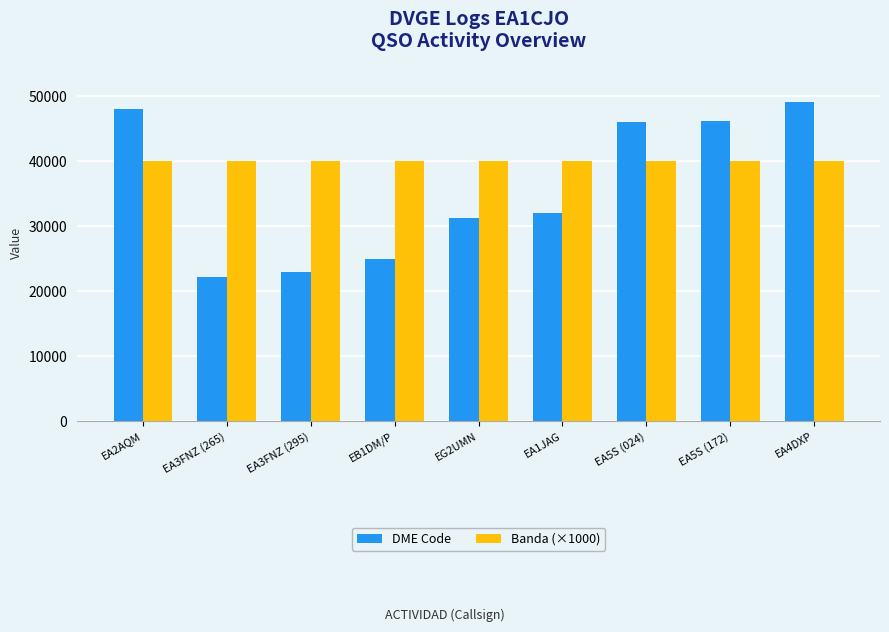

Rank the series by their maximum value, from highest to lowest.

DME Code, Banda (×1000)